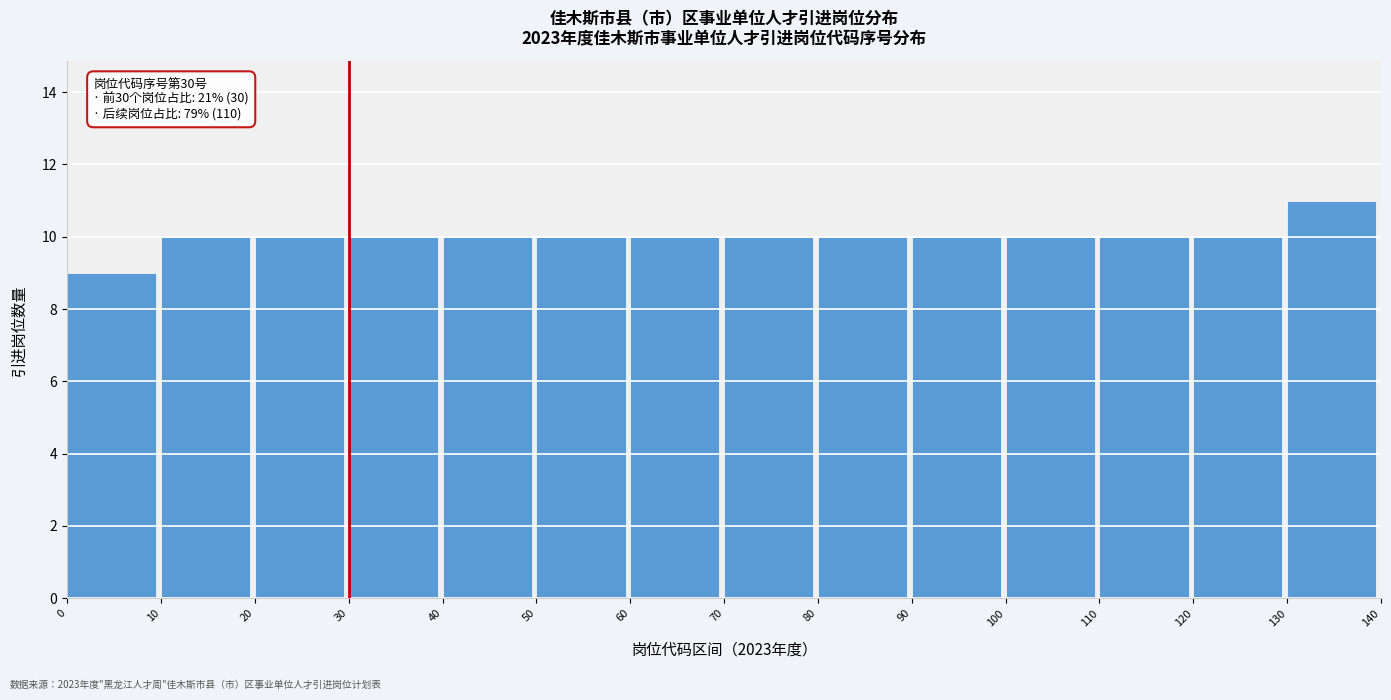

Which range on the x-axis has the tallest bar?

130 to 140